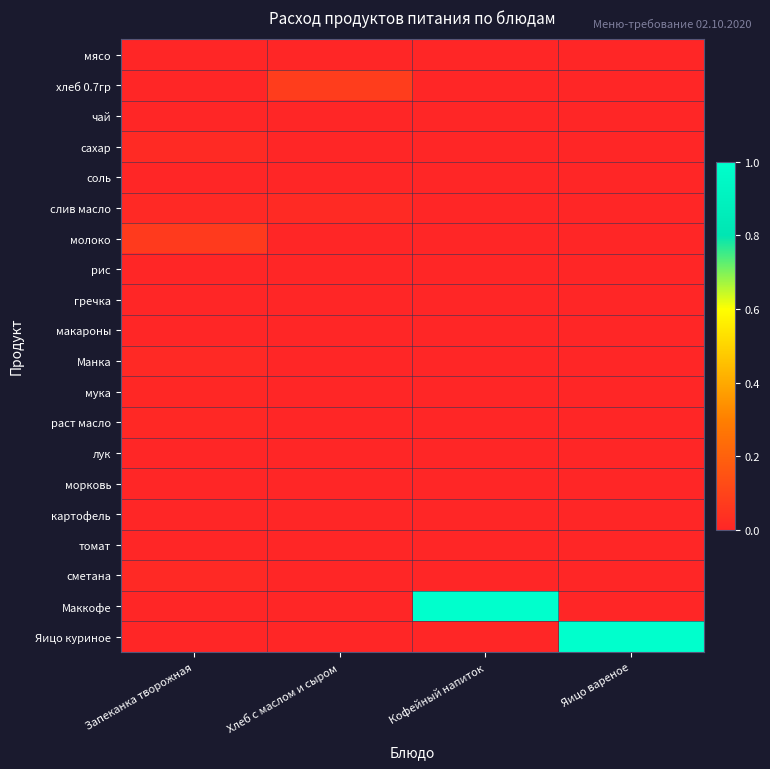

At which category does the chart reach its minimum across all series?

Запеканка творожная